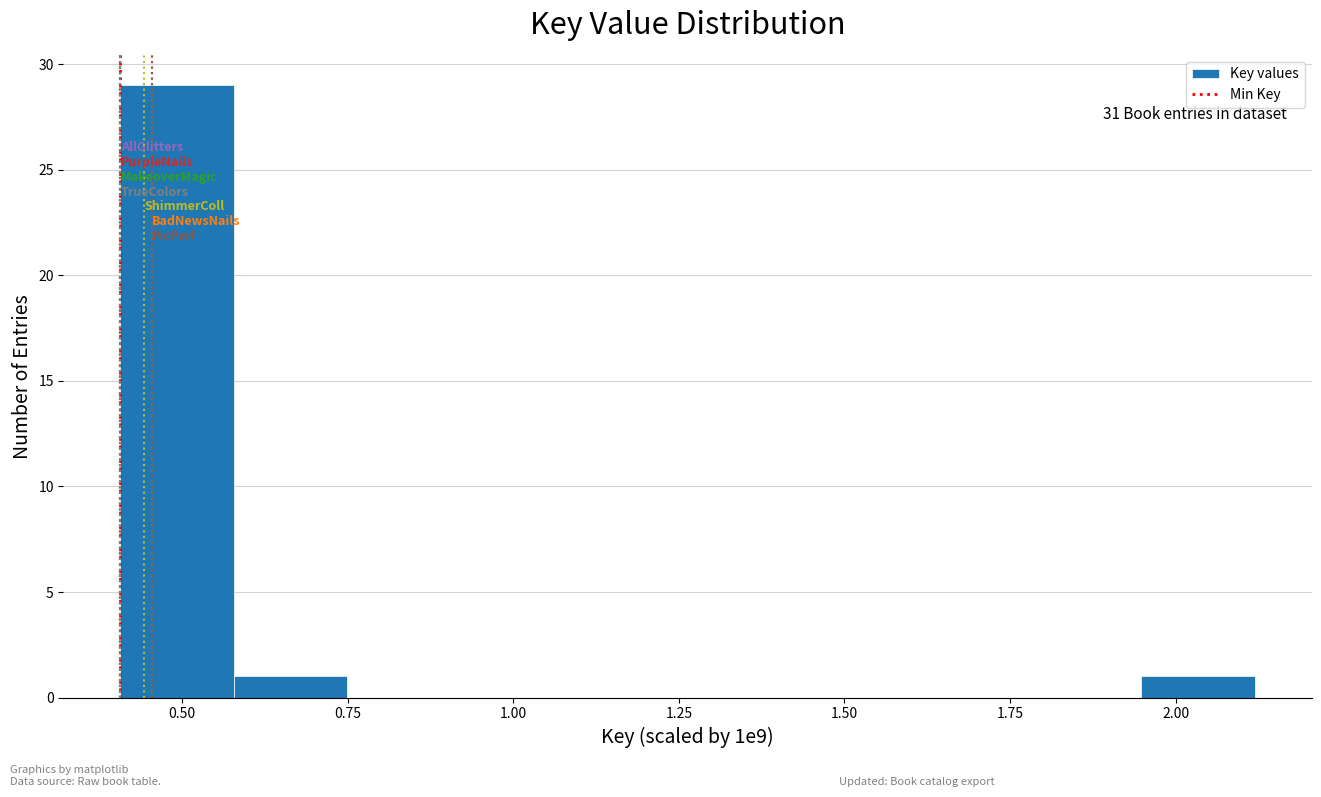

Around what value on the x-axis is the tallest bar? Give the approximate position of its centre, as read against the axis.

0.50